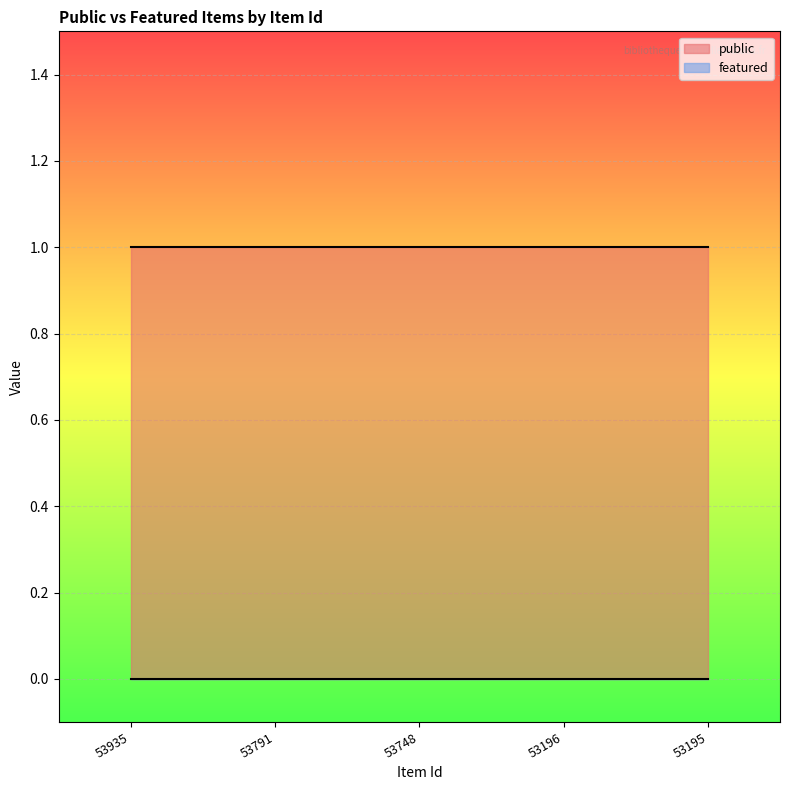

What is the value of the public point at the 2nd from the left?

1